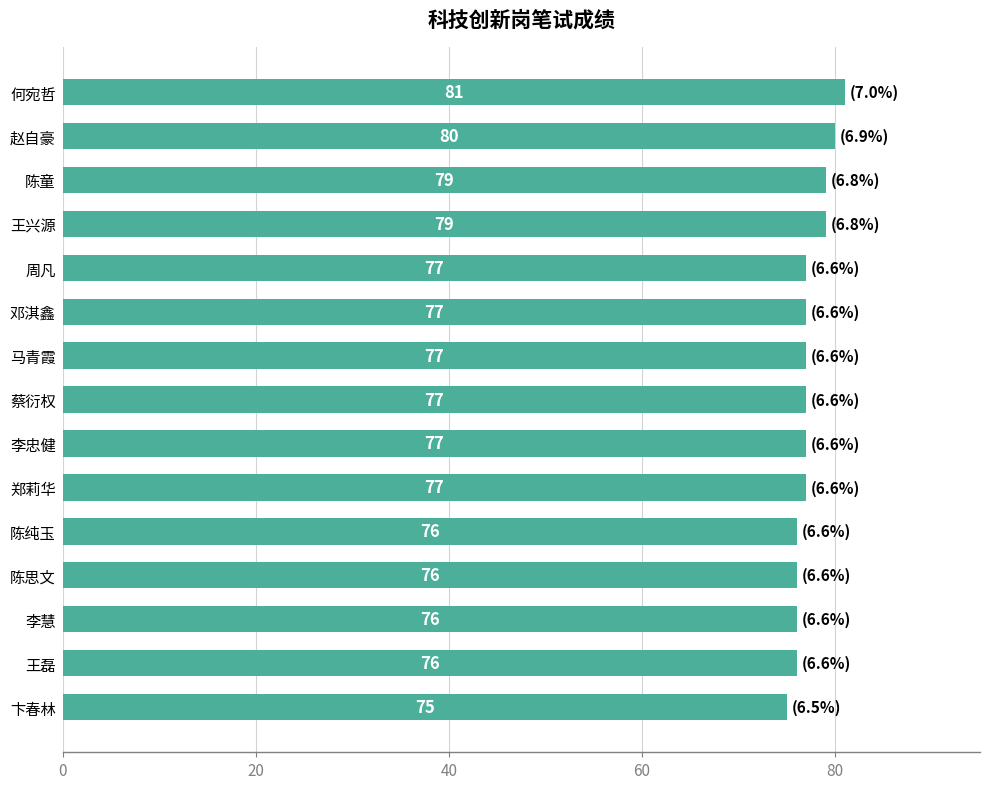

What is the smallest value displayed?

75